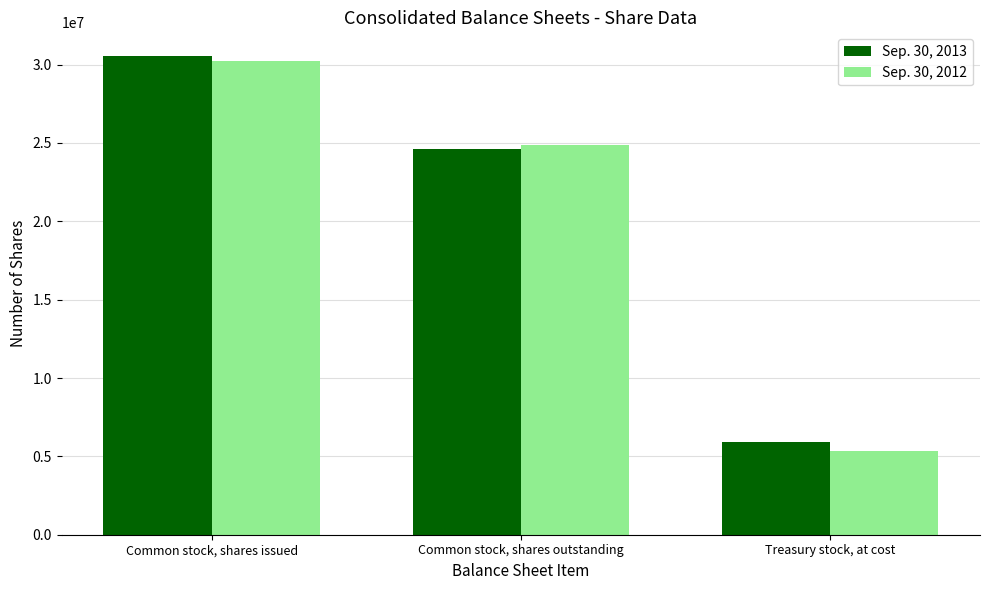

What is the total value across all series at Common stock, shares outstanding?

49534725